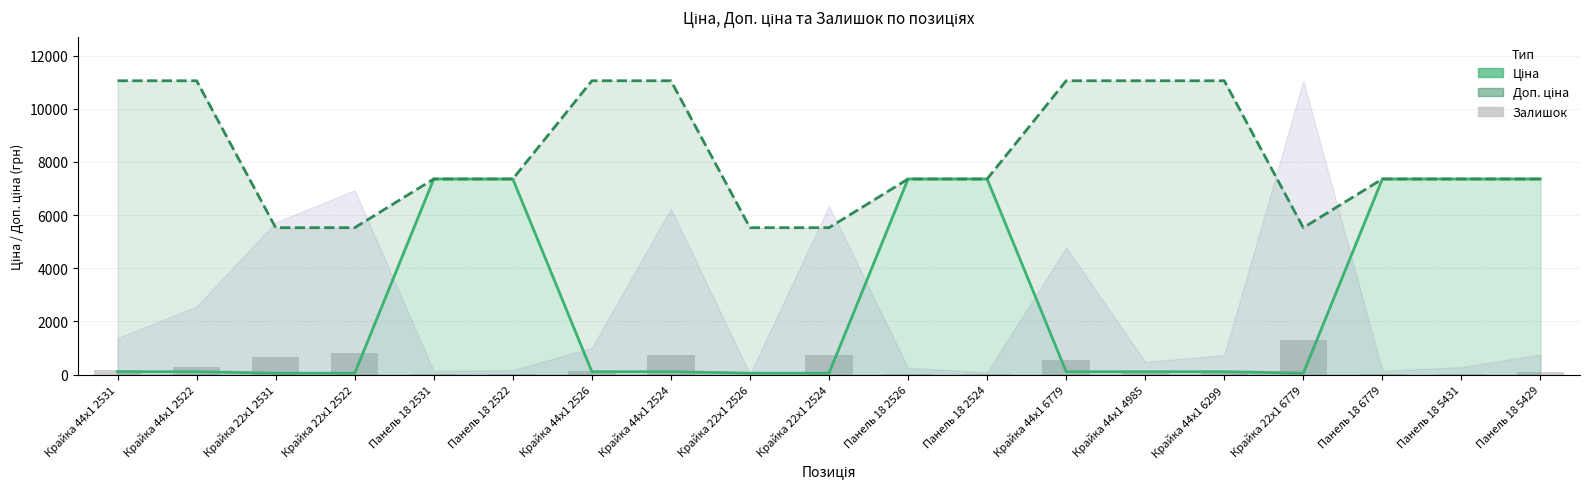

What is the lowest value of the Залишок series?

2.0